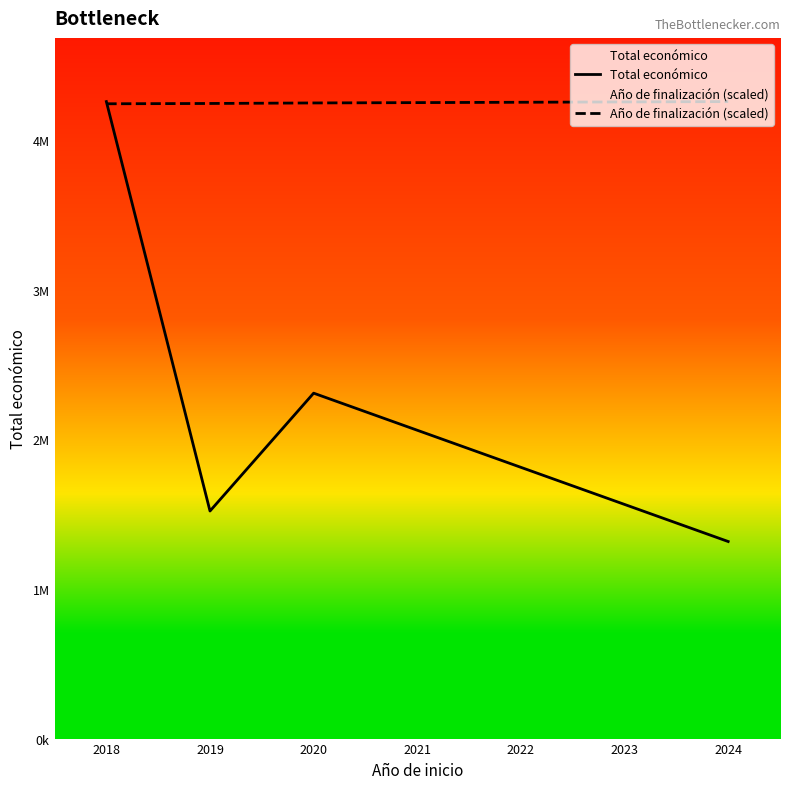

Read the Año de finalización (scaled) value at 2019.

4246327.4